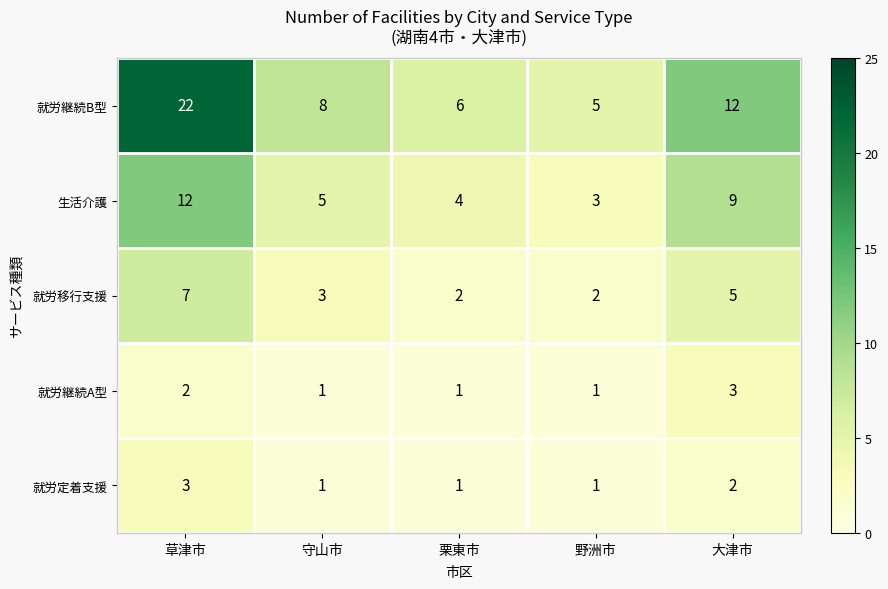

What is the average value of the 就労移行支援 series?

4